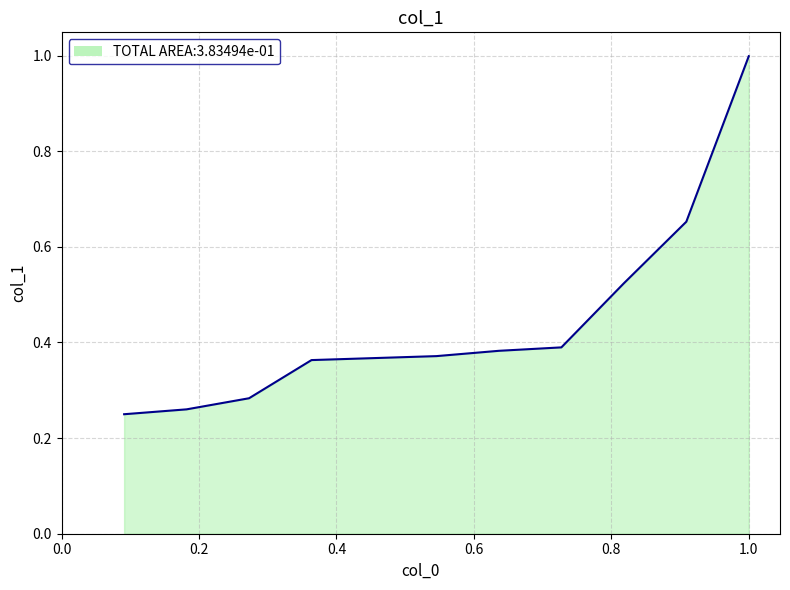

What is the minimum value shown in the chart?

0.2